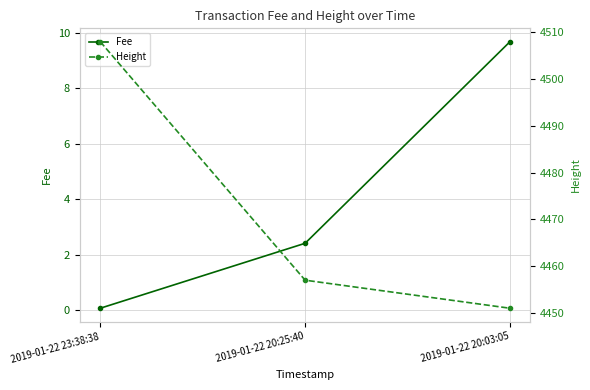

What is the label of the 2nd point from the left?

2019-01-22 20:25:40